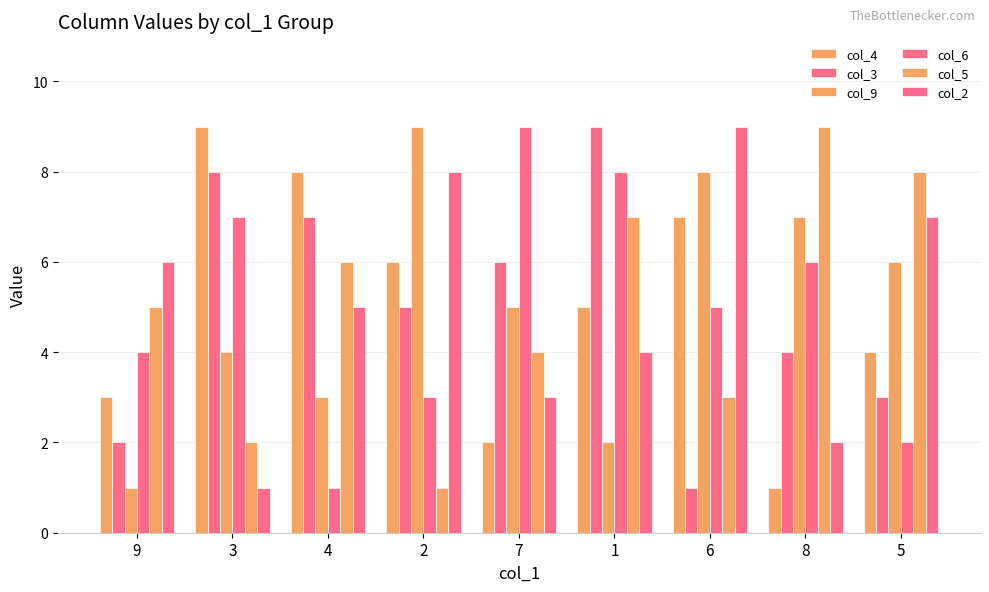

List the labels in order of col_4 value, largest first.

3, 4, 6, 2, 1, 5, 9, 7, 8